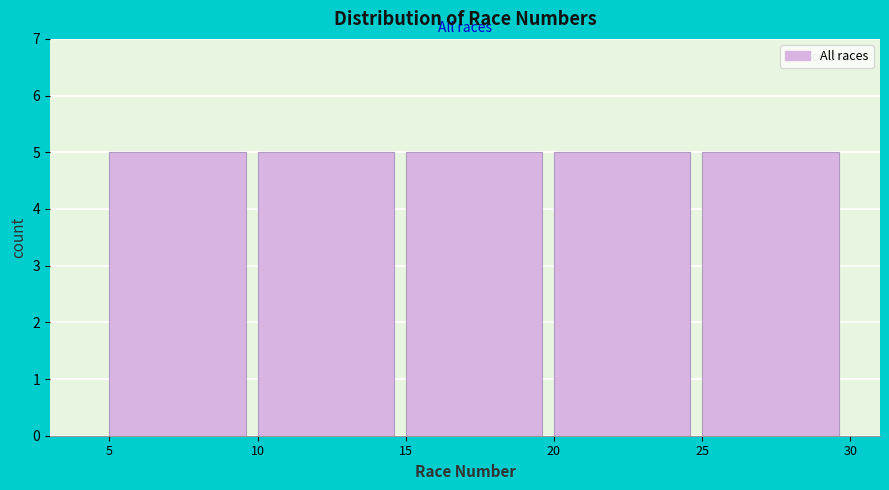

Reading left to right, transcribe this chart: for each bar, give the range it covers on the x-axis and its height. The values are not printed on the chart, so give them approximately, as read against the axis.

5 to 10: 5
10 to 15: 5
15 to 20: 5
20 to 25: 5
25 to 30: 5